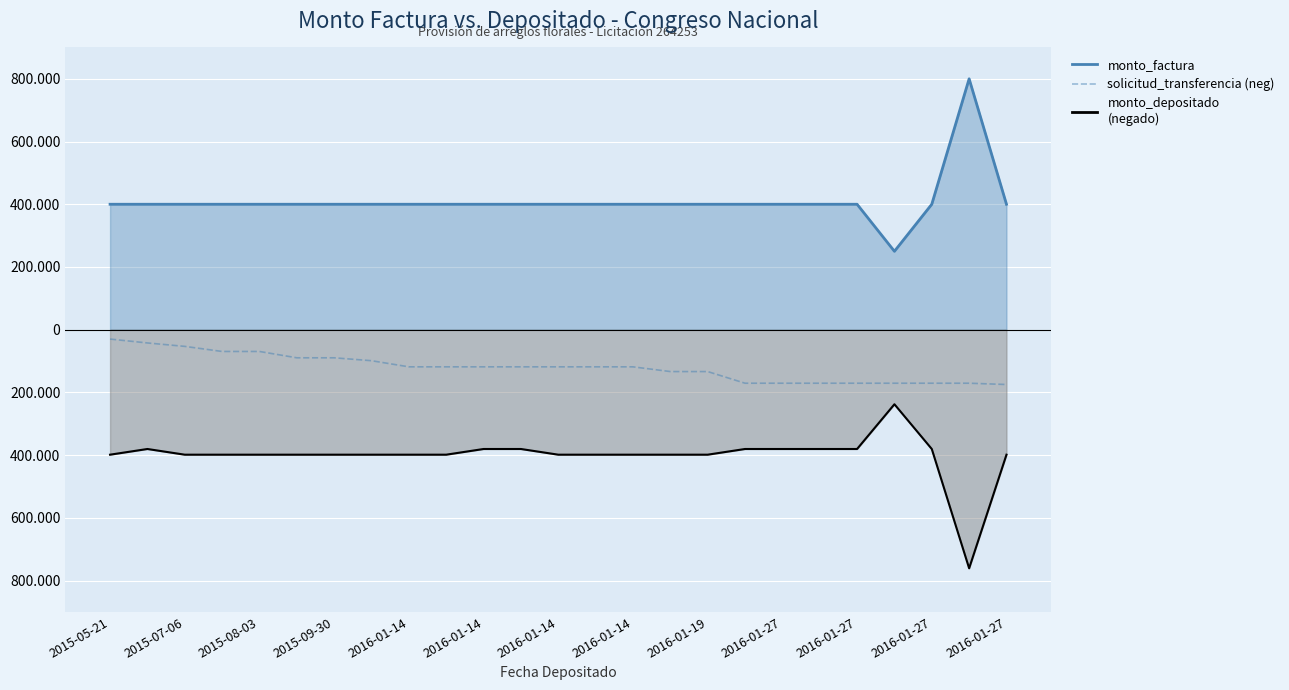

The value at 17 is -170658. True or false?

True